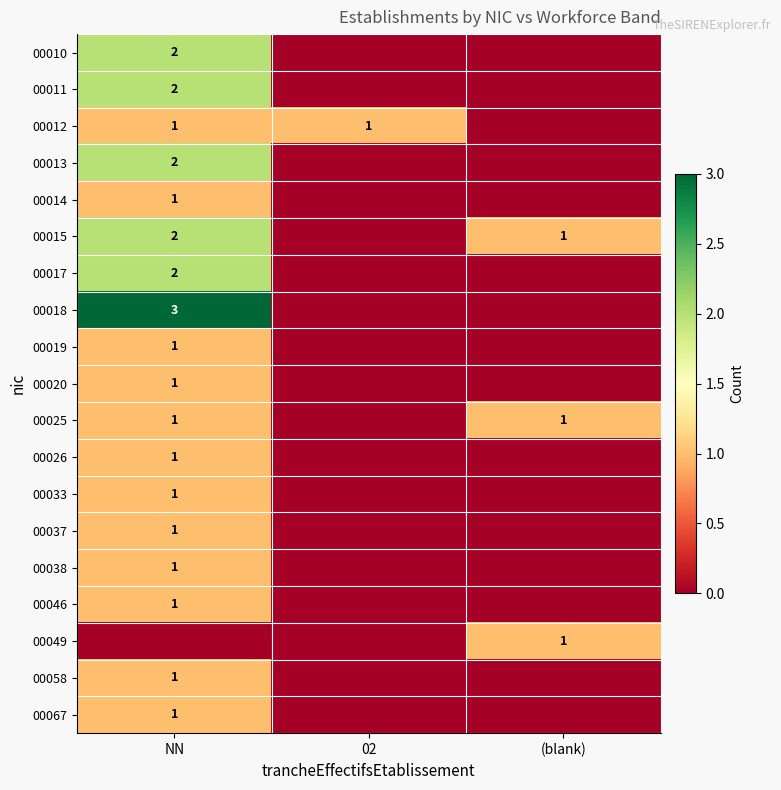

The 00037 series shows 2 at NN. True or false?

False